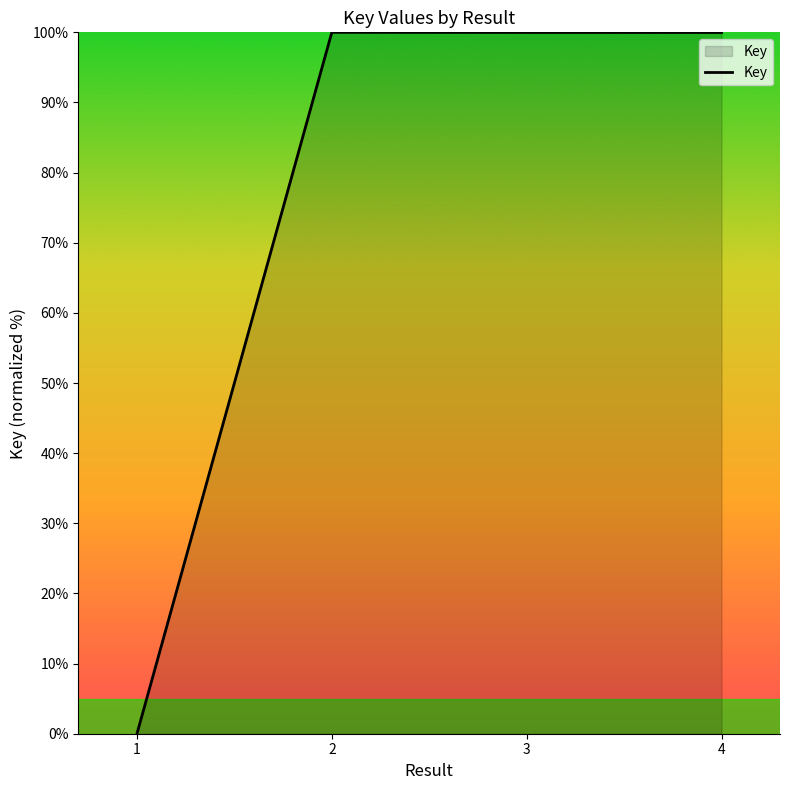

True or false: the data shows 26.8 at 4.

False